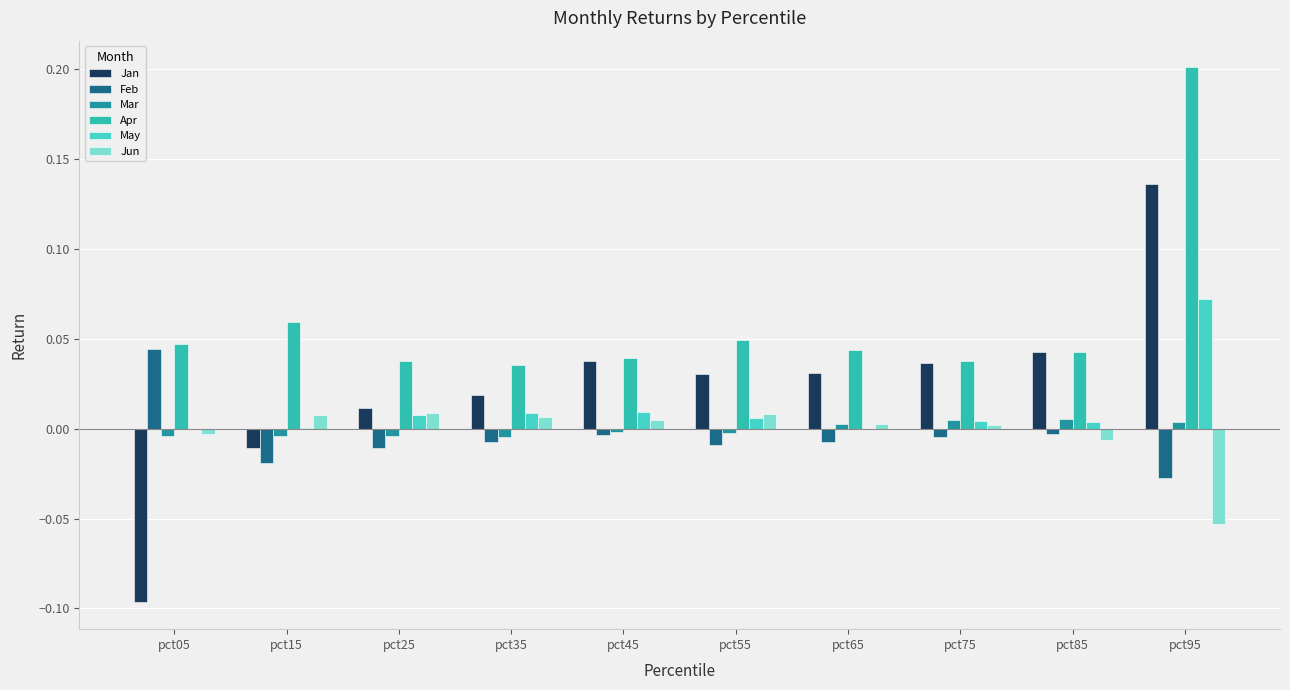

Reading left to right, transcribe all the data shown in this chart.

Jan: pct05=-0.1	pct15=-0.0	pct25=0.0	pct35=0.0	pct45=0.0	pct55=0.0	pct65=0.0	pct75=0.0	pct85=0.0	pct95=0.1
Feb: pct05=0.0	pct15=-0.0	pct25=-0.0	pct35=-0.0	pct45=-0.0	pct55=-0.0	pct65=-0.0	pct75=-0.0	pct85=-0.0	pct95=-0.0
Mar: pct05=-0.0	pct15=-0.0	pct25=-0.0	pct35=-0.0	pct45=-0.0	pct55=-0.0	pct65=0.0	pct75=0.0	pct85=0.0	pct95=0.0
Apr: pct05=0.0	pct15=0.1	pct25=0.0	pct35=0.0	pct45=0.0	pct55=0.0	pct65=0.0	pct75=0.0	pct85=0.0	pct95=0.2
May: pct05=-0.0	pct15=0.0	pct25=0.0	pct35=0.0	pct45=0.0	pct55=0.0	pct65=-0.0	pct75=0.0	pct85=0.0	pct95=0.1
Jun: pct05=-0.0	pct15=0.0	pct25=0.0	pct35=0.0	pct45=0.0	pct55=0.0	pct65=0.0	pct75=0.0	pct85=-0.0	pct95=-0.1